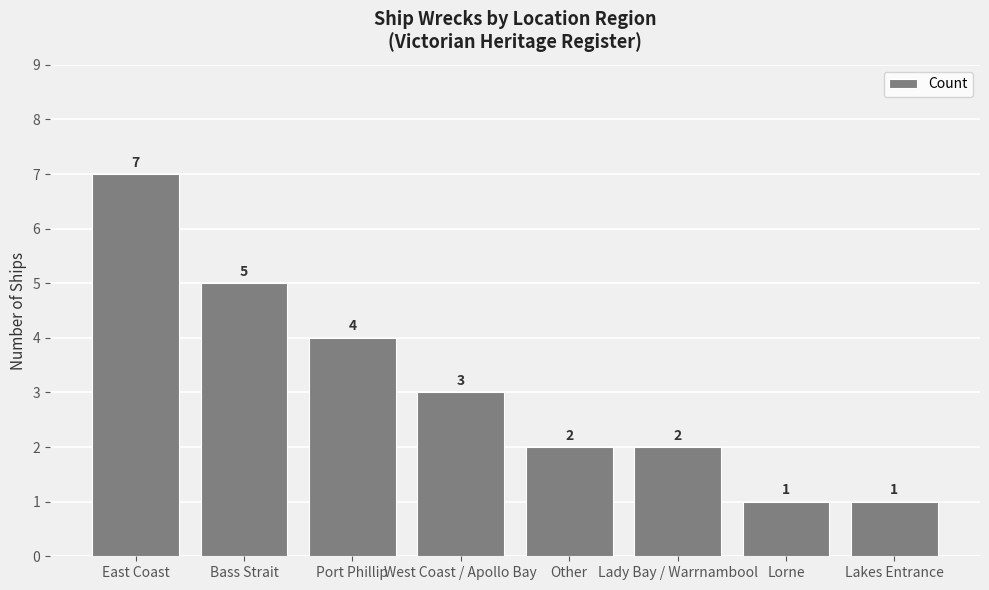

What is the change in value from Other to Lakes Entrance?

-1